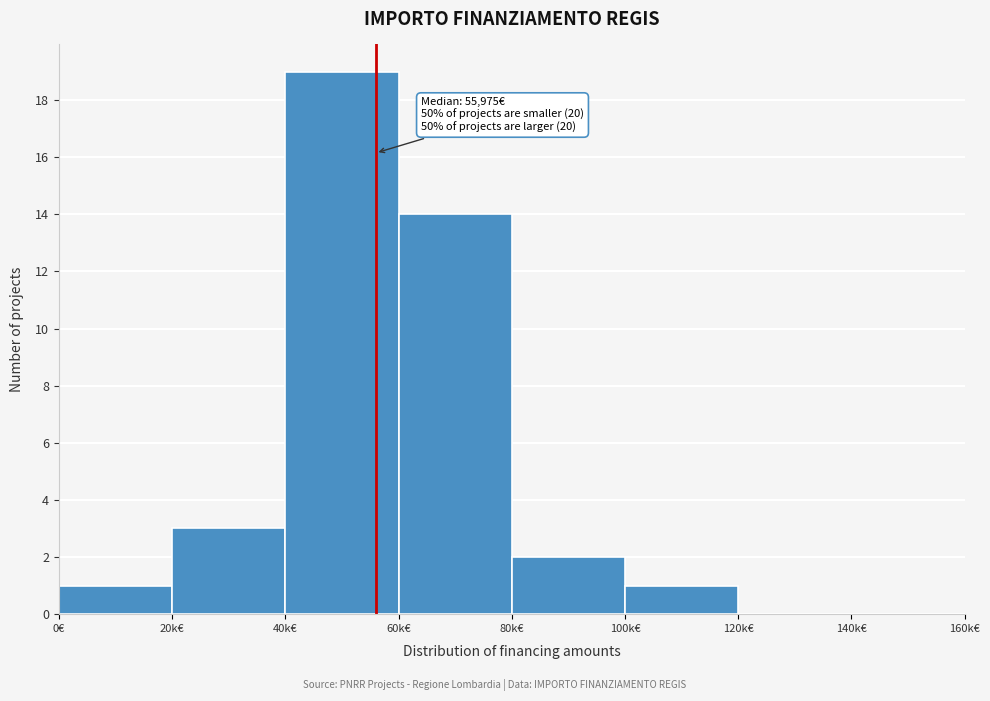

Reading right to left, what are all the values shown in this chart?

140k€=0	120k€=0	100k€=1	80k€=2	60k€=14	40k€=19	20k€=3	0€=1